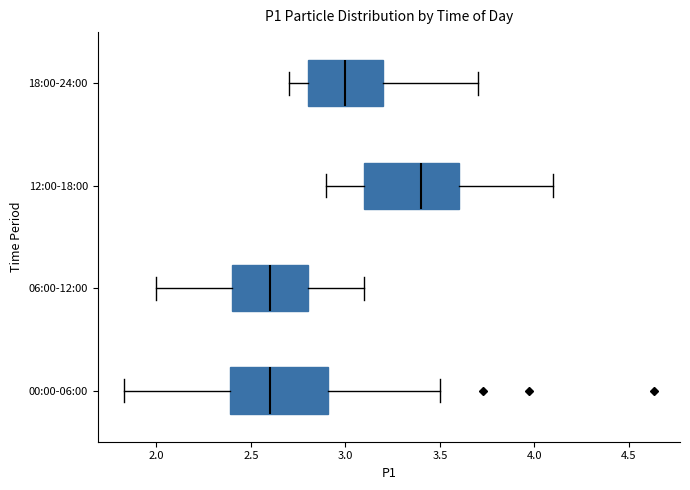

Reading bottom to top, read every box against the x-axis: the position of its median line, the range the box covers, and the ends of its whiskers. The values are not printed on the chart, so give them approximately, as read against the axis.

00:00-06:00: median 2.60, box 2.40 to 2.90, whiskers 1.85 to 3.50
06:00-12:00: median 2.60, box 2.40 to 2.80, whiskers 2.00 to 3.10
12:00-18:00: median 3.40, box 3.10 to 3.60, whiskers 2.90 to 4.10
18:00-24:00: median 3.00, box 2.80 to 3.20, whiskers 2.70 to 3.70